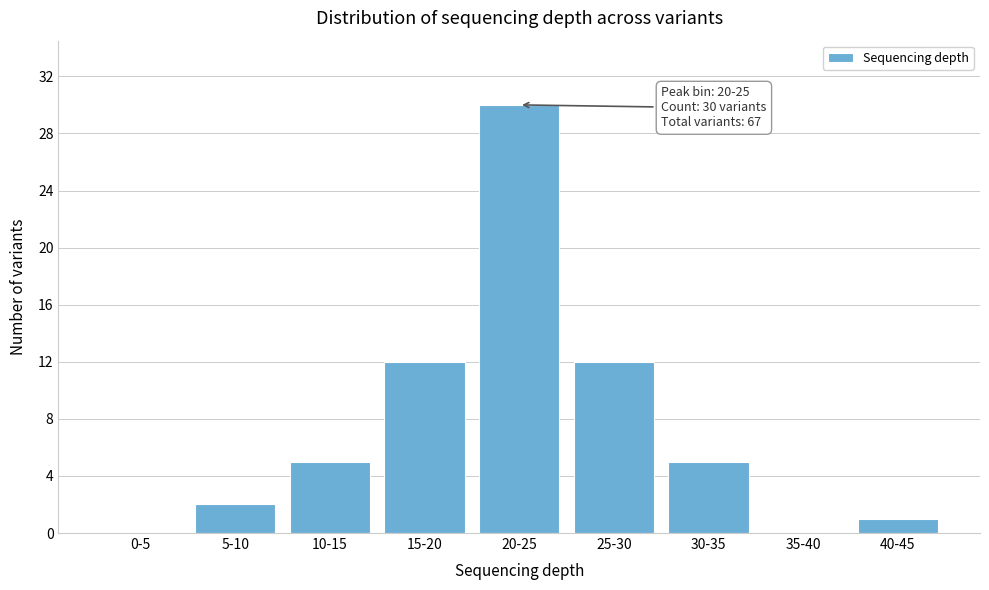

Reading left to right, list all the values displayed in this chart.

0-5=0	5-10=2	10-15=5	15-20=12	20-25=30	25-30=12	30-35=5	35-40=0	40-45=1